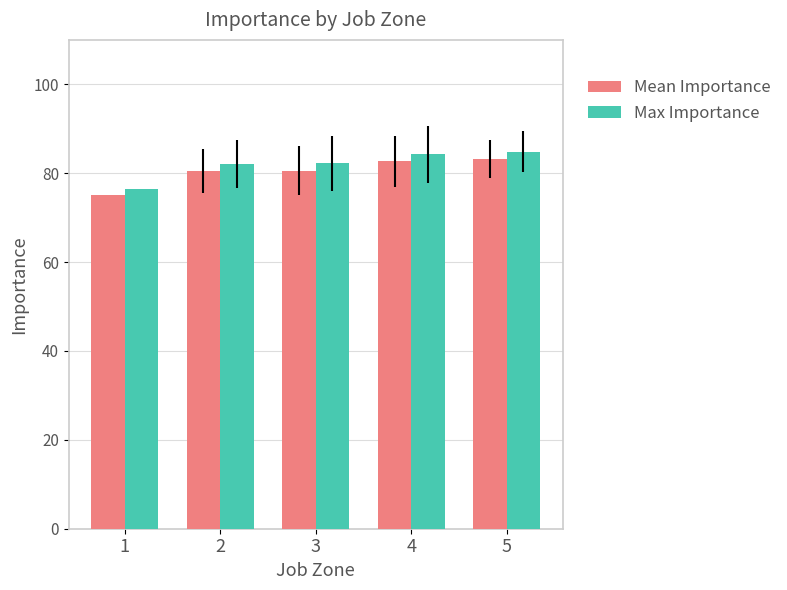

Rank the series at 3 from highest to lowest value.

Max Importance, Mean Importance